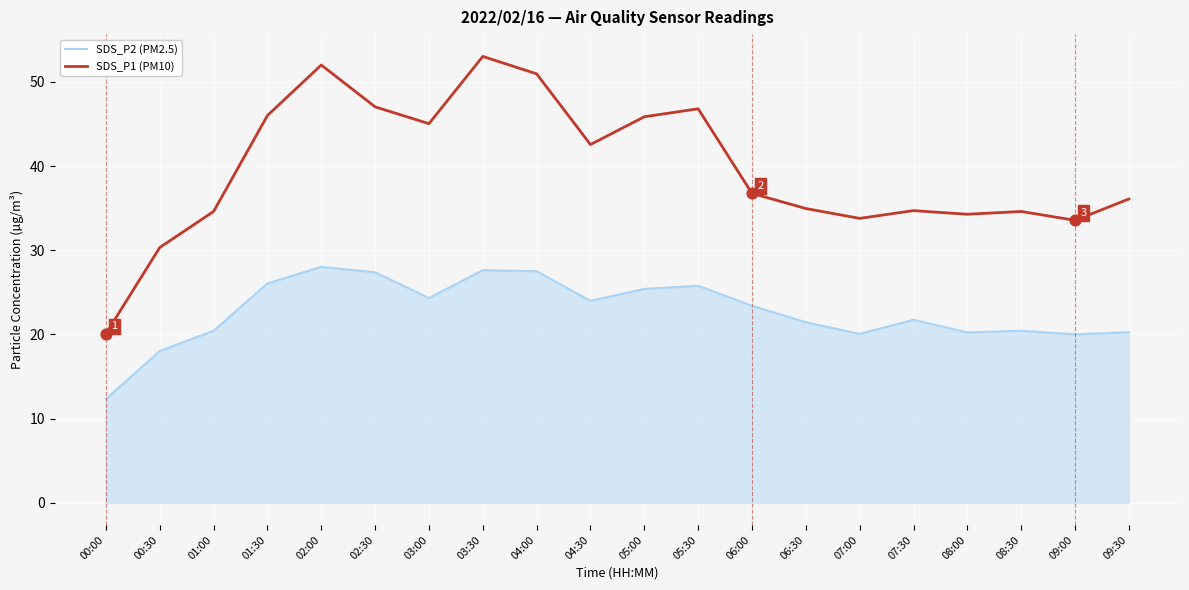

Which series has the largest range (max minus min)?

SDS_P1 (PM10)